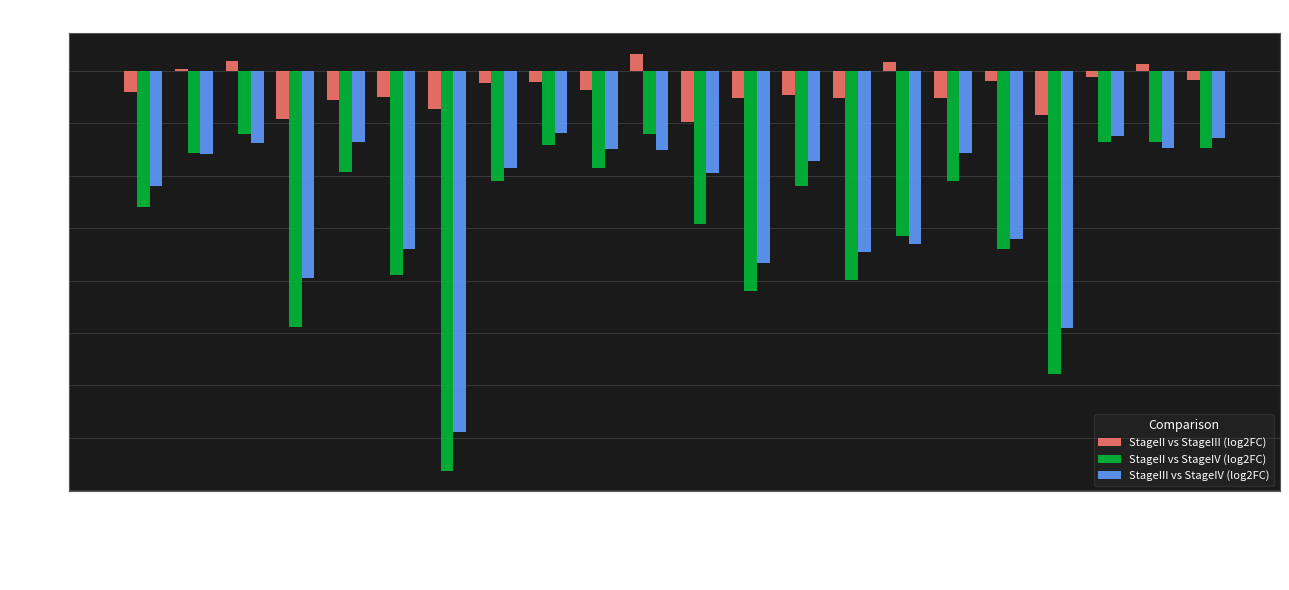

True or false: StageII vs StageIV (log2FC) has a value of -0.2 at Csa6G077460.

False